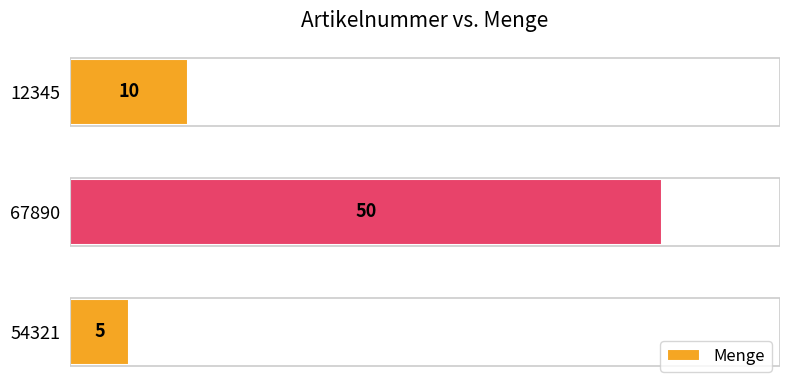

What is the approximate value at 54321?

5